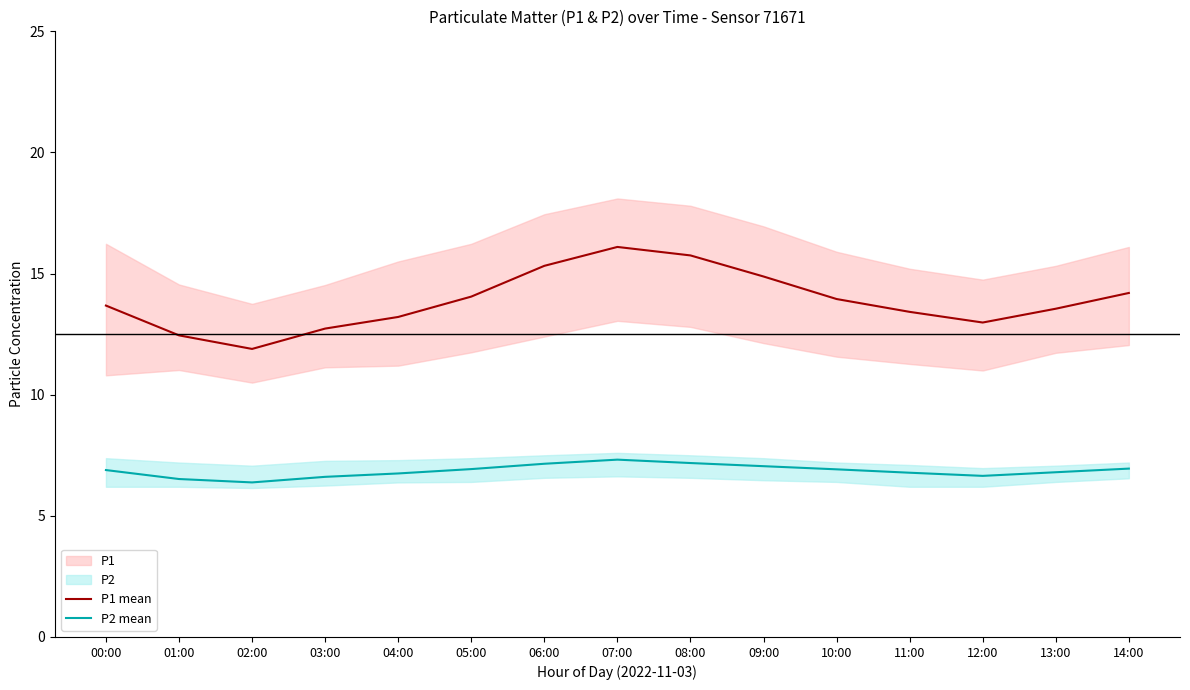

Where is the first local minimum for P1 mean?

02:00